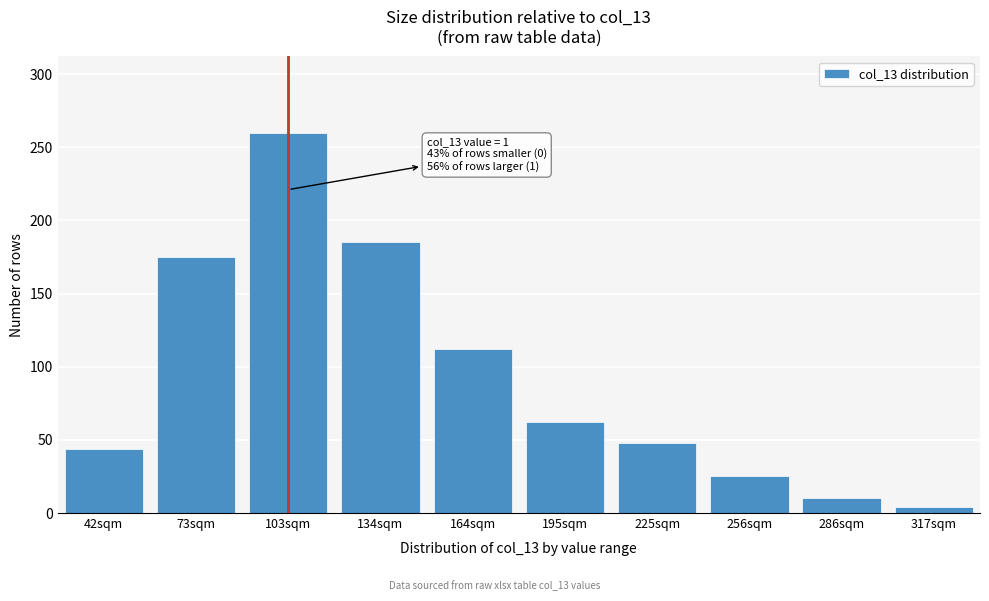

Reading left to right, extract all data points from this chart.

44	175	260	185	112	62	48	25	10	4